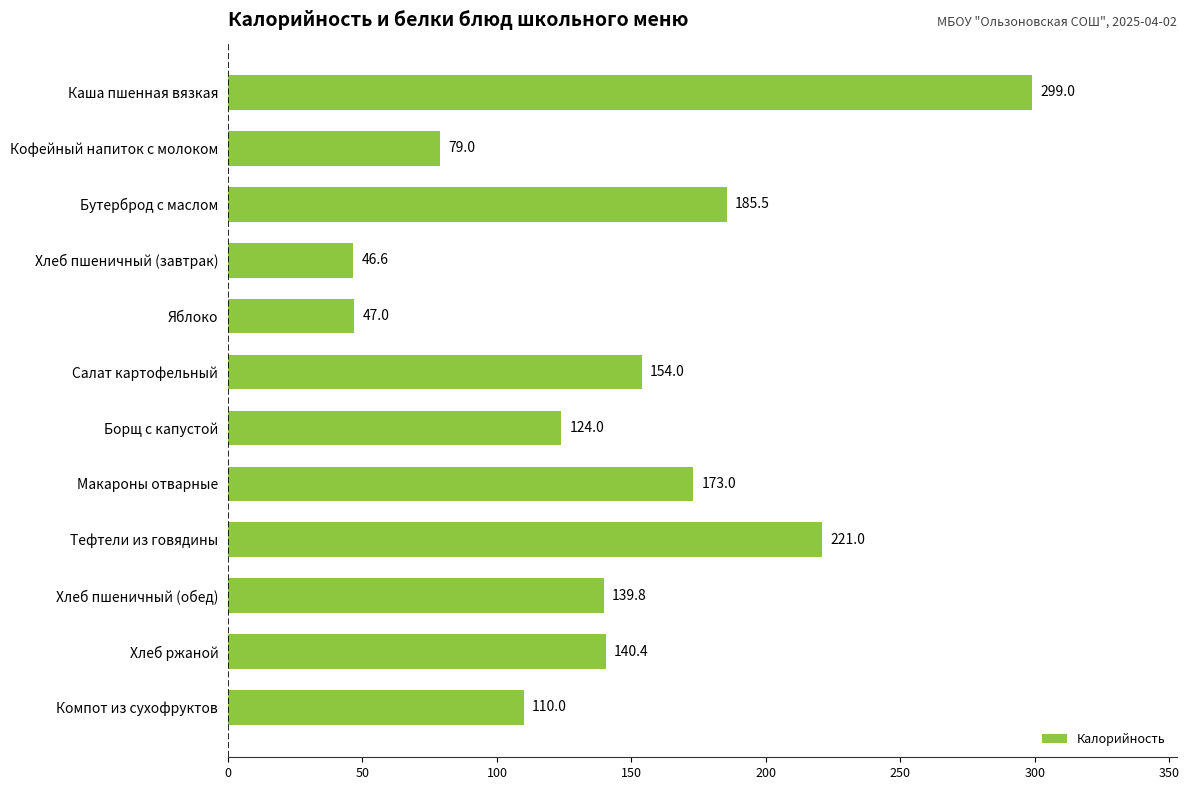

List the labels in order of value, largest first.

Каша пшенная вязкая, Тефтели из говядины, Бутерброд с маслом, Макароны отварные, Салат картофельный, Хлеб ржаной, Хлеб пшеничный (обед), Борщ с капустой, Компот из сухофруктов, Кофейный напиток с молоком, Яблоко, Хлеб пшеничный (завтрак)